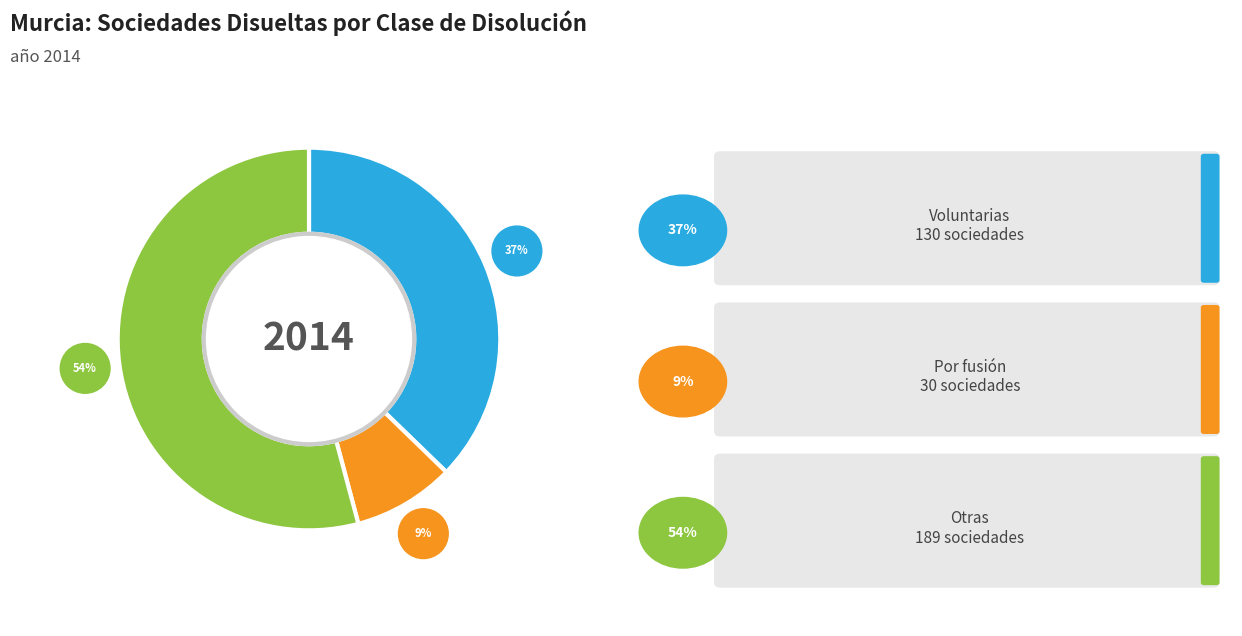

To the nearest percent, what is the average slice percentage?

33%